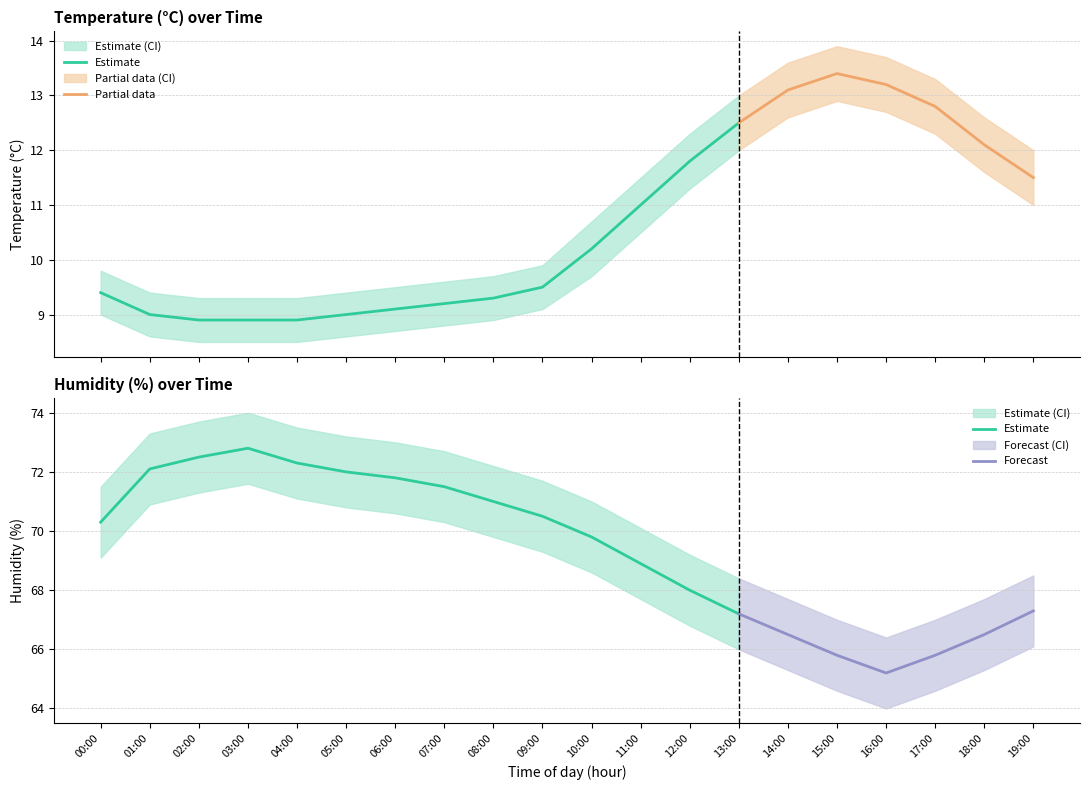

Which series changed the most between 00:00 and 16:00?

humidity